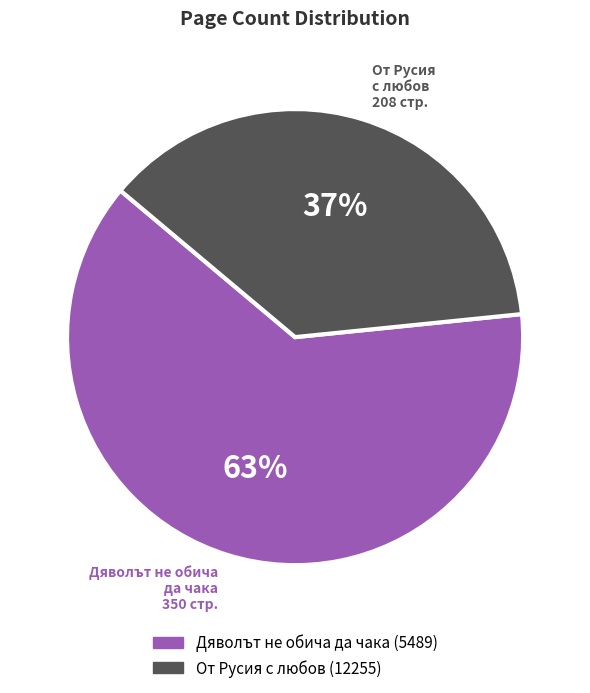

What is the ratio of the value at Дяволът не обича да чака (5489) to the value at От Русия с любов (12255)?

1.7